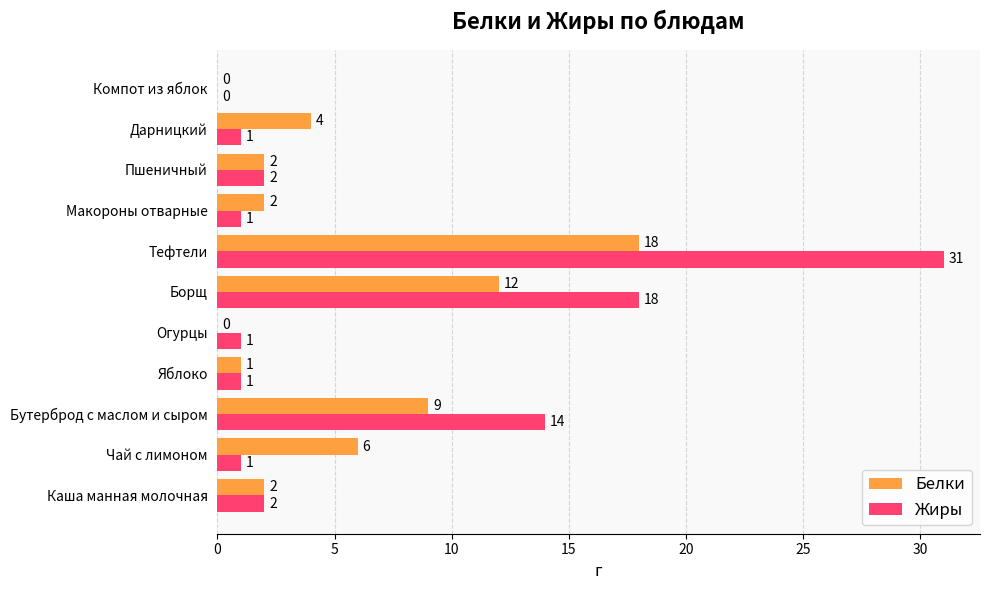

What is the sum of all Жиры values?

72